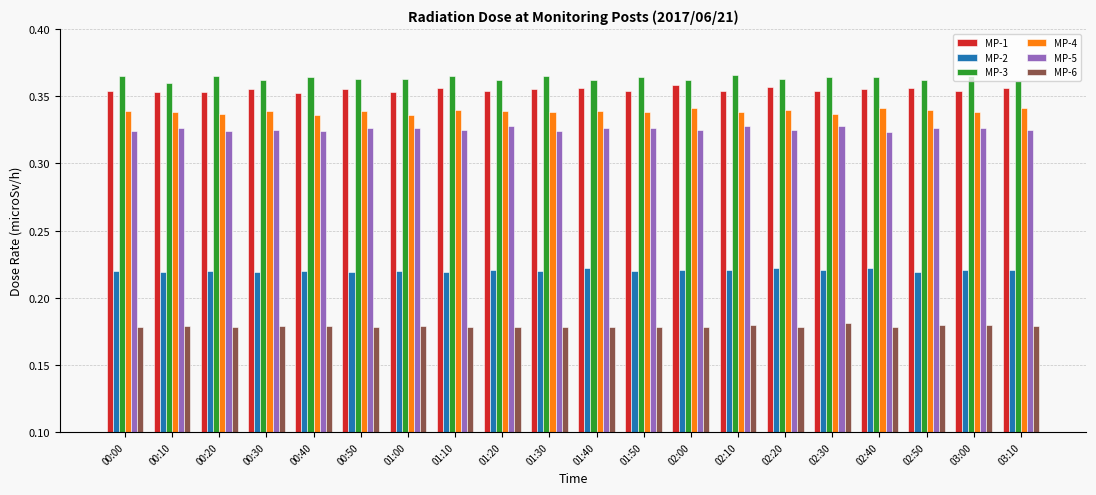

At how many categories does at least one series exceed 0?

20